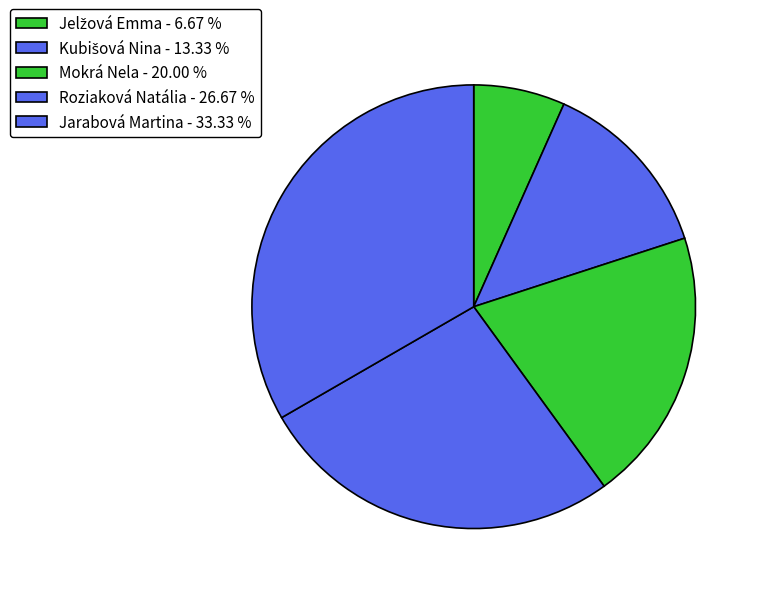

Between Jelžová Emma and Kubišová Nina, which is larger?

Kubišová Nina